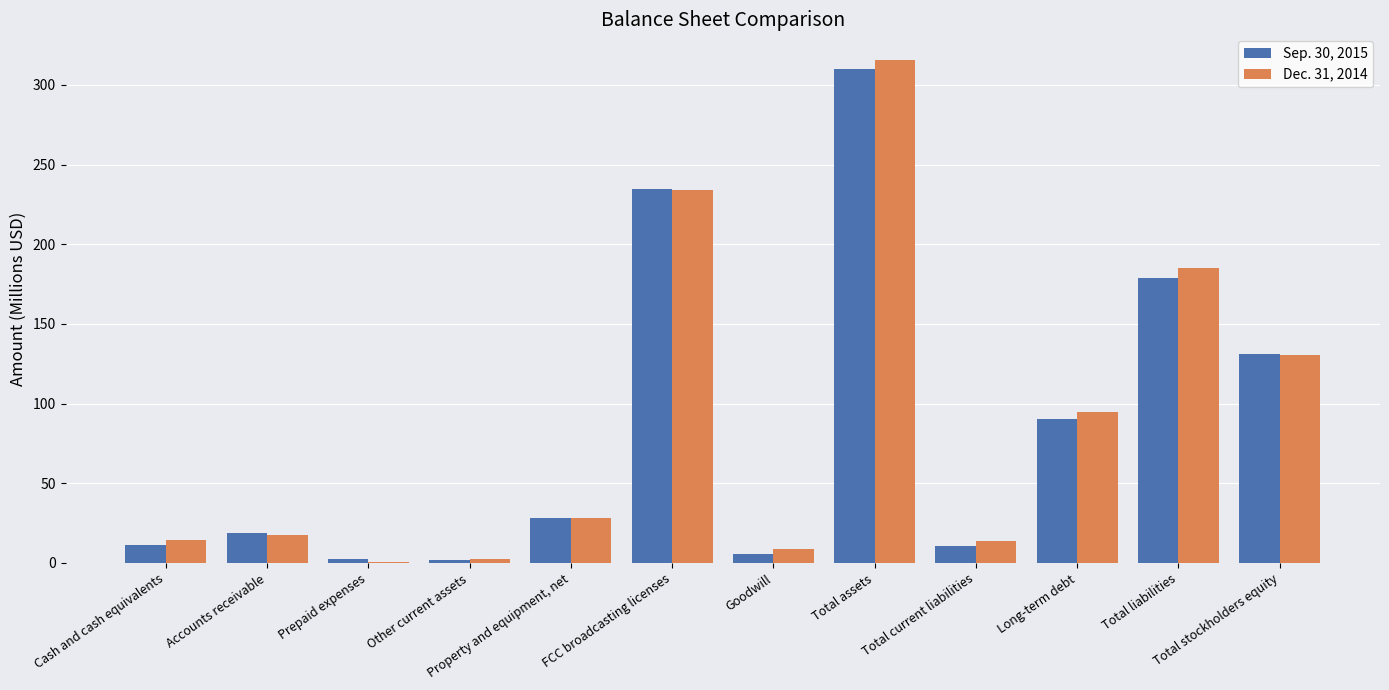

What is the sum of all Sep. 30, 2015 values?

1023.2